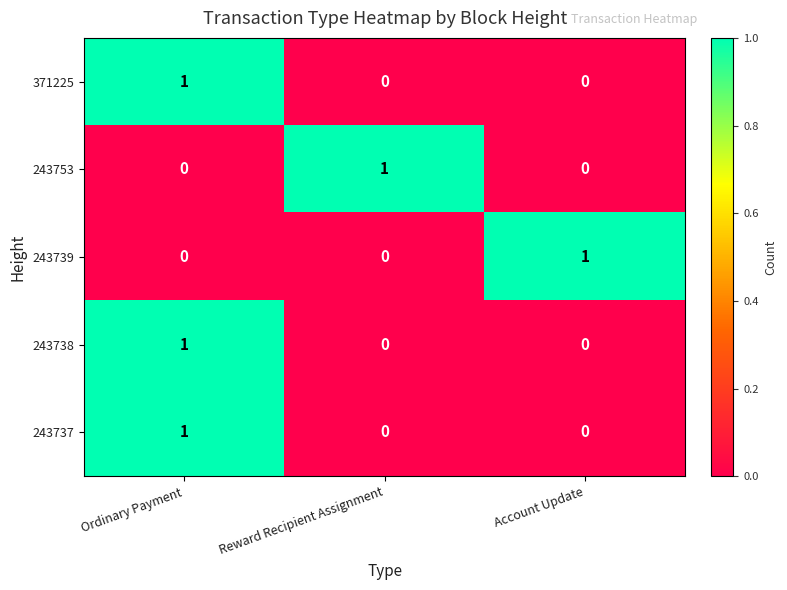

The 243739 series shows -1 at Ordinary Payment. True or false?

False